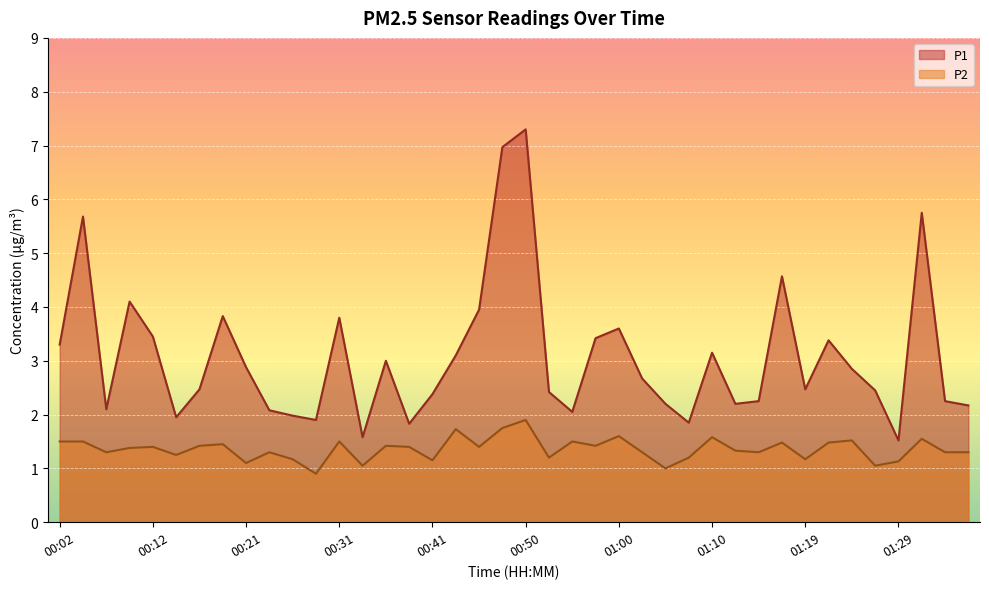

Is the value of P1 at 00:19 greater than the value of P2 at 00:58?

Yes